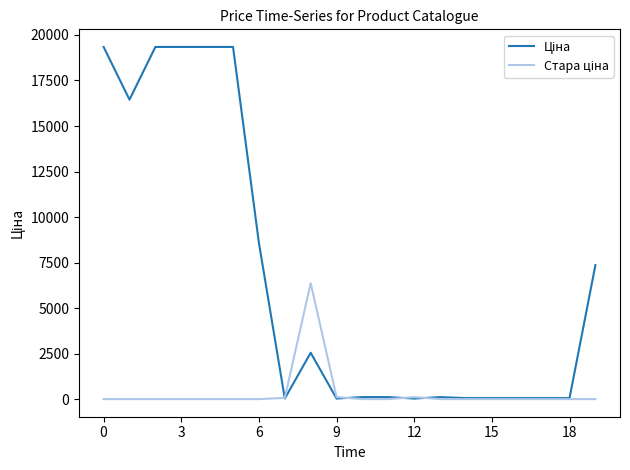

What is the label of the 4th point from the right?

16